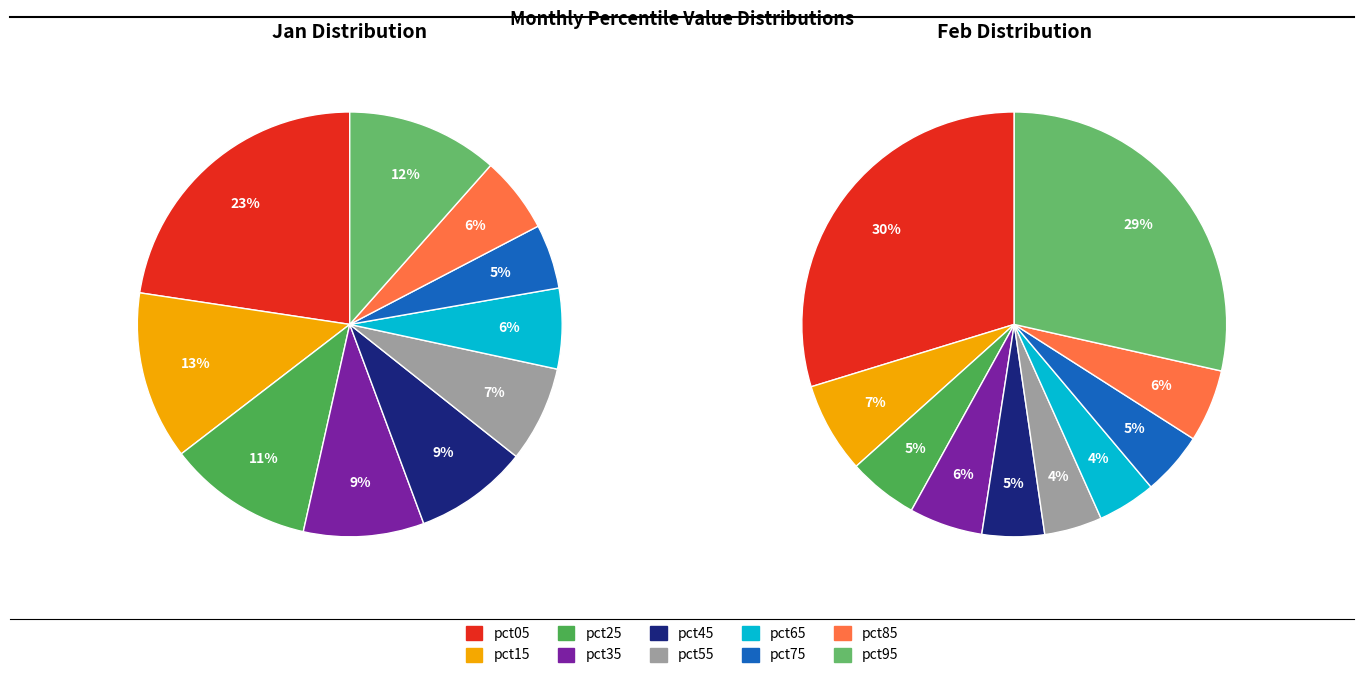

Does 3 account for over 50% of the chart?

No